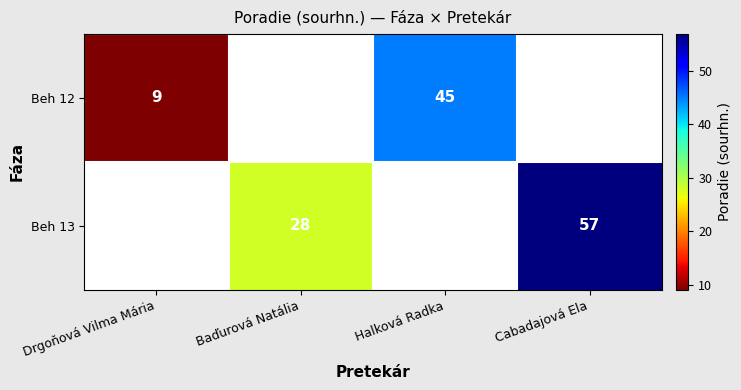

Is the value of Beh 13 at Cabadajová Ela greater than the value of Beh 12 at Halková Radka?

Yes